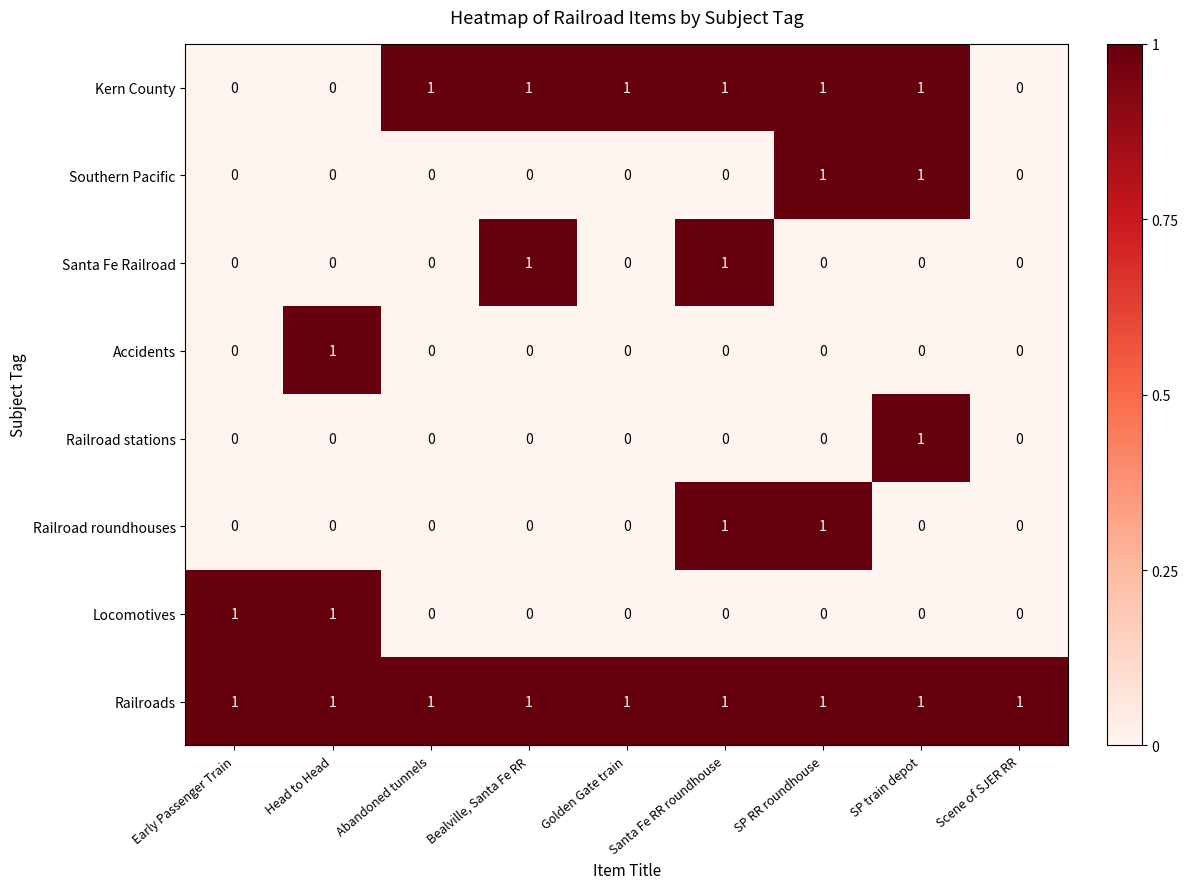

Between Abandoned tunnels and Scene of SJER RR, which series saw the biggest shift?

Kern County